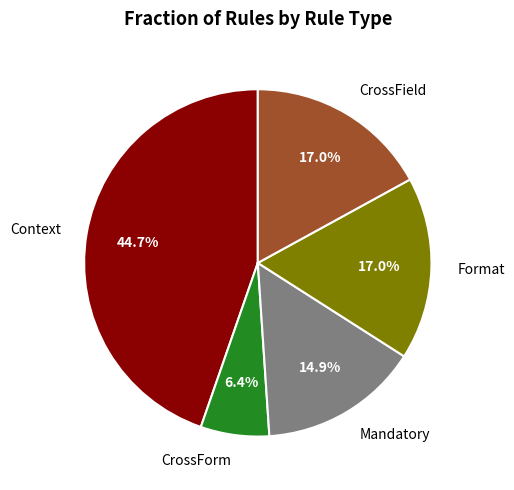

Do CrossField and Format together represent more than half of the pie?

No